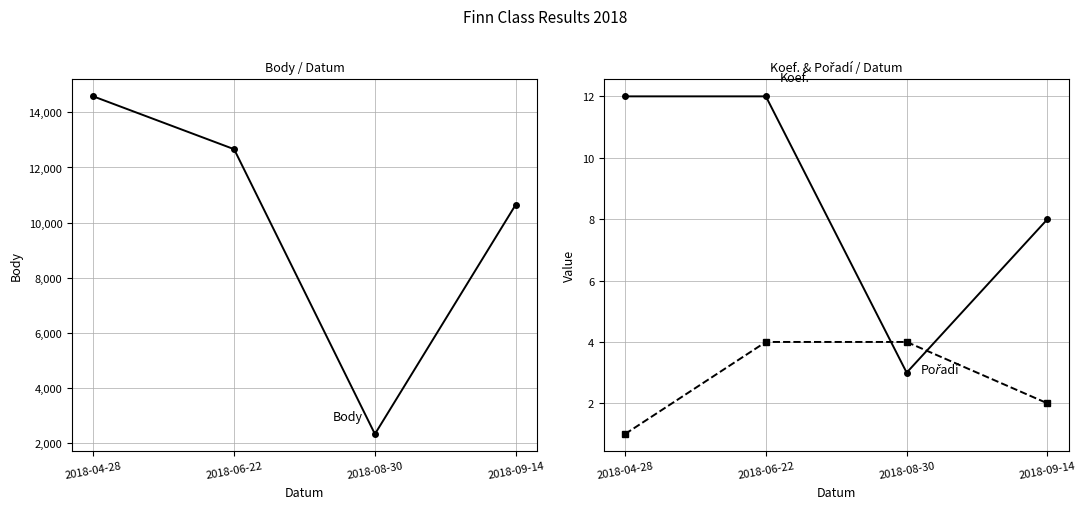

What is the difference between the second highest and second lowest values in the Body series?

2011